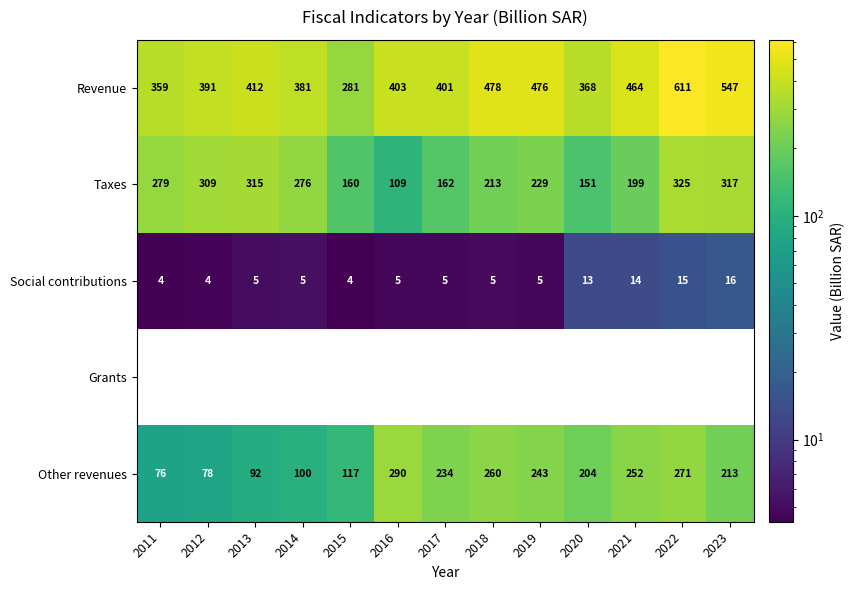

What is the average value of the Social contributions series?

8